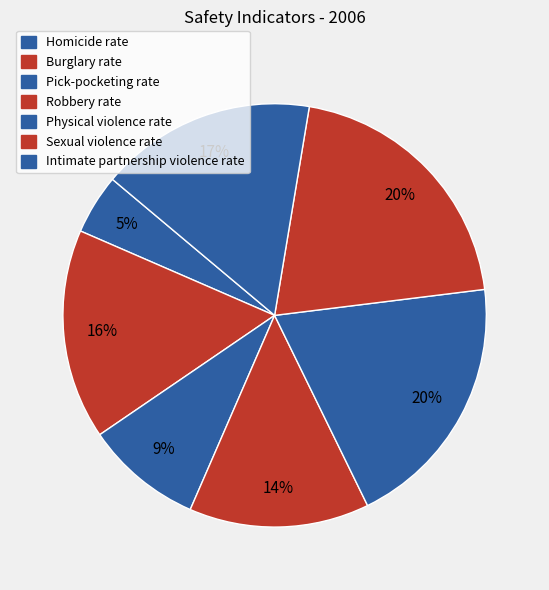

To the nearest percent, what portion does Burglary rate represent?

16%